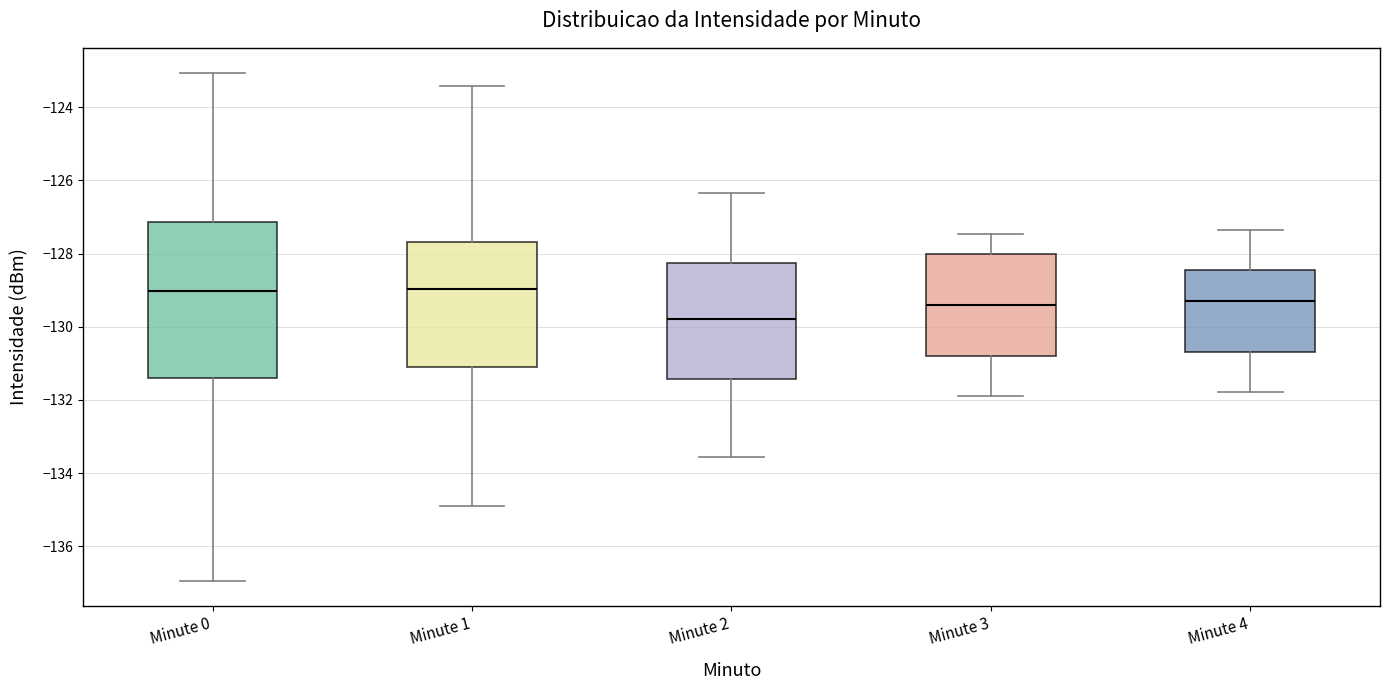

Reading left to right, read every box against the y-axis: the position of its median line, the range the box covers, and the ends of its whiskers. The values are not printed on the chart, so give them approximately, as read against the axis.

Minute 0: median -129.0, box -131.4 to -127.2, whiskers -137.0 to -123.0
Minute 1: median -129.0, box -131.0 to -127.6, whiskers -135.0 to -123.4
Minute 2: median -129.8, box -131.4 to -128.2, whiskers -133.6 to -126.4
Minute 3: median -129.4, box -130.8 to -128.0, whiskers -131.8 to -127.4
Minute 4: median -129.2, box -130.6 to -128.4, whiskers -131.8 to -127.4